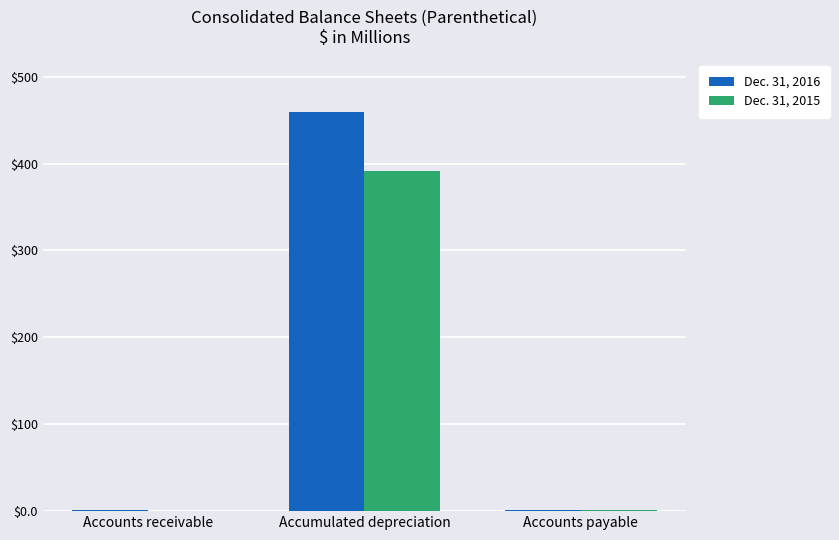

True or false: Dec. 31, 2016 has a value of 459.3 at Accumulated depreciation.

True